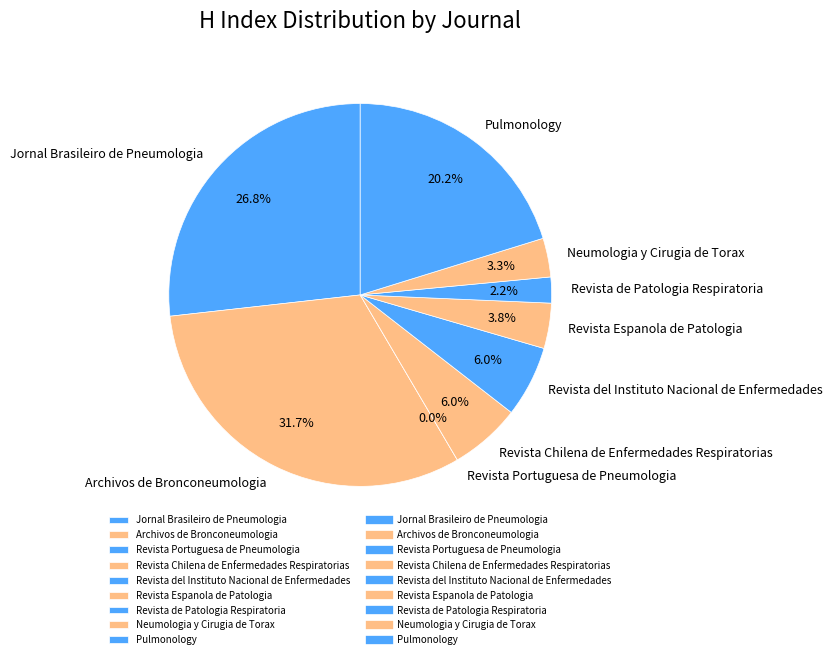

Is there any slice that represents more than half of the pie?

No